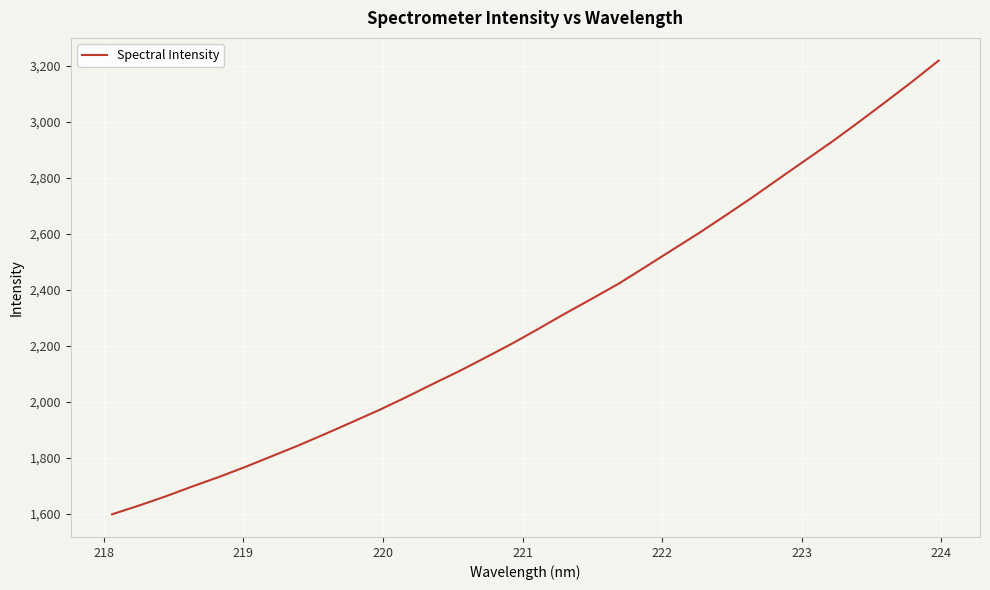

True or false: the data has more than 0 interior local peaks.

False